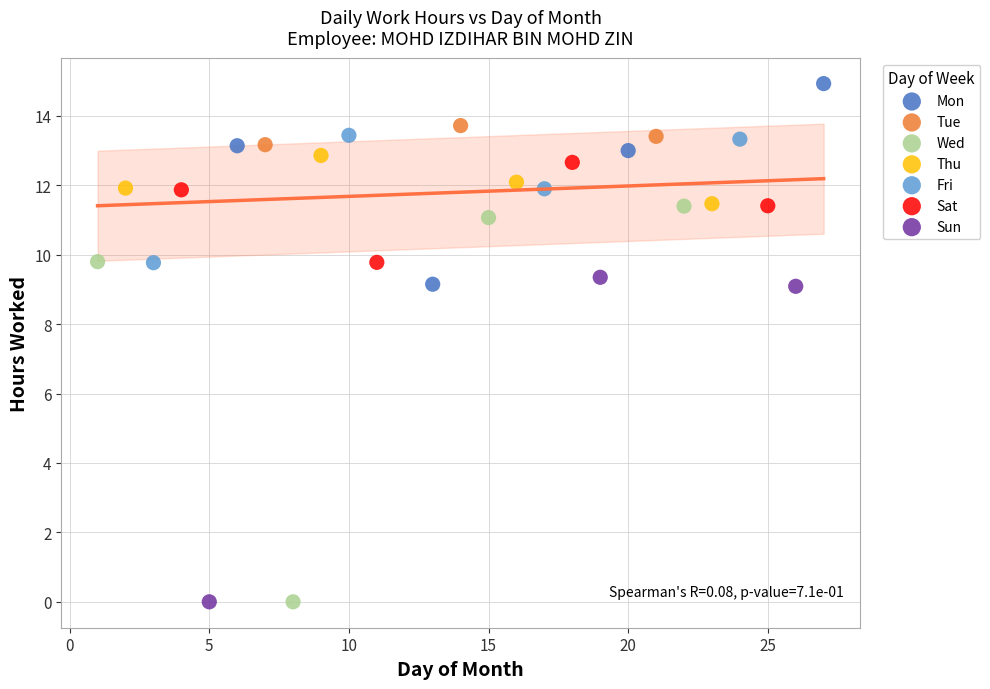

Which series has the largest Y range (max minus min)?

Wed